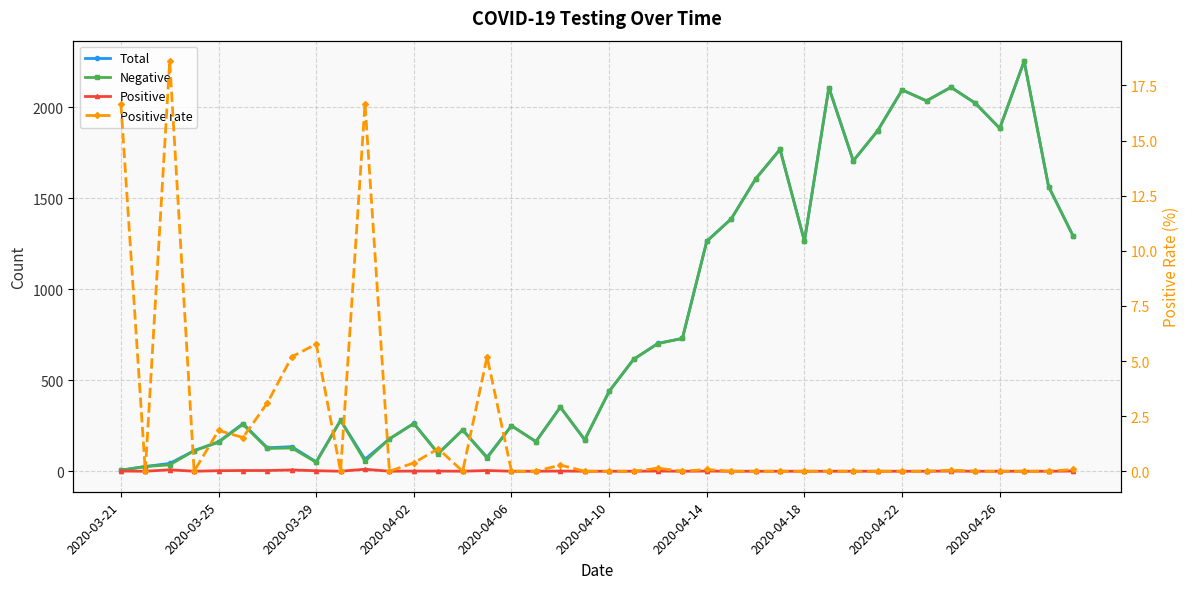

Between 20 and 26, which series saw the biggest shift?

Total